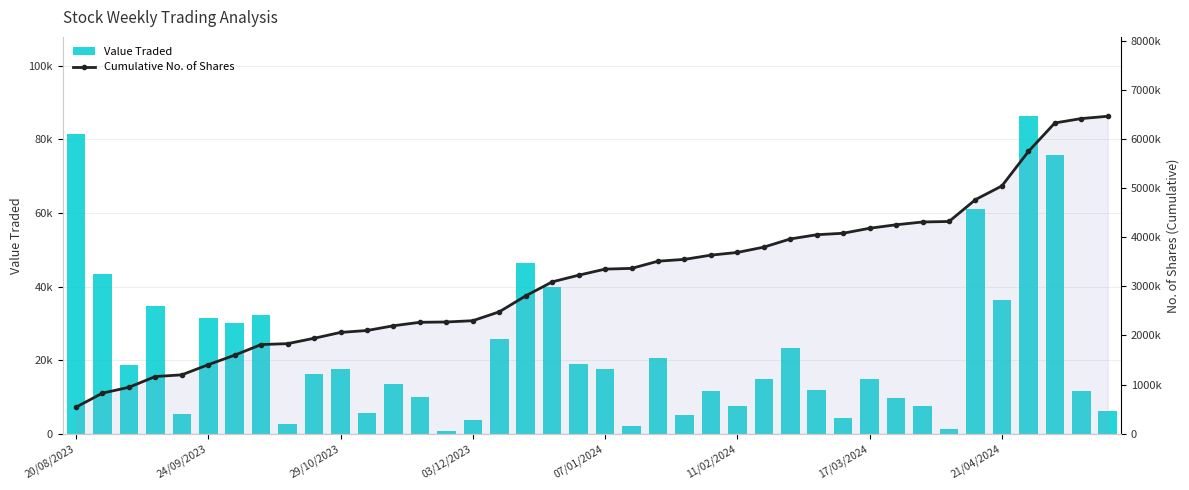

The value of Cumulative No. of Shares at 17 is 3799422. True or false?

False